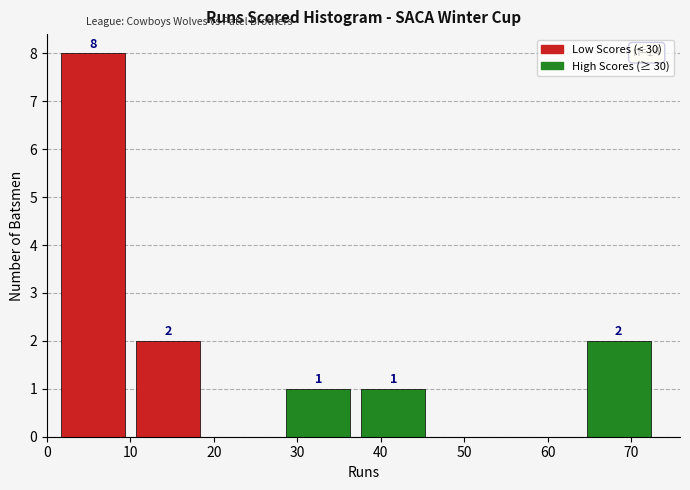

Which range on the x-axis has the tallest bar?

1 to 10